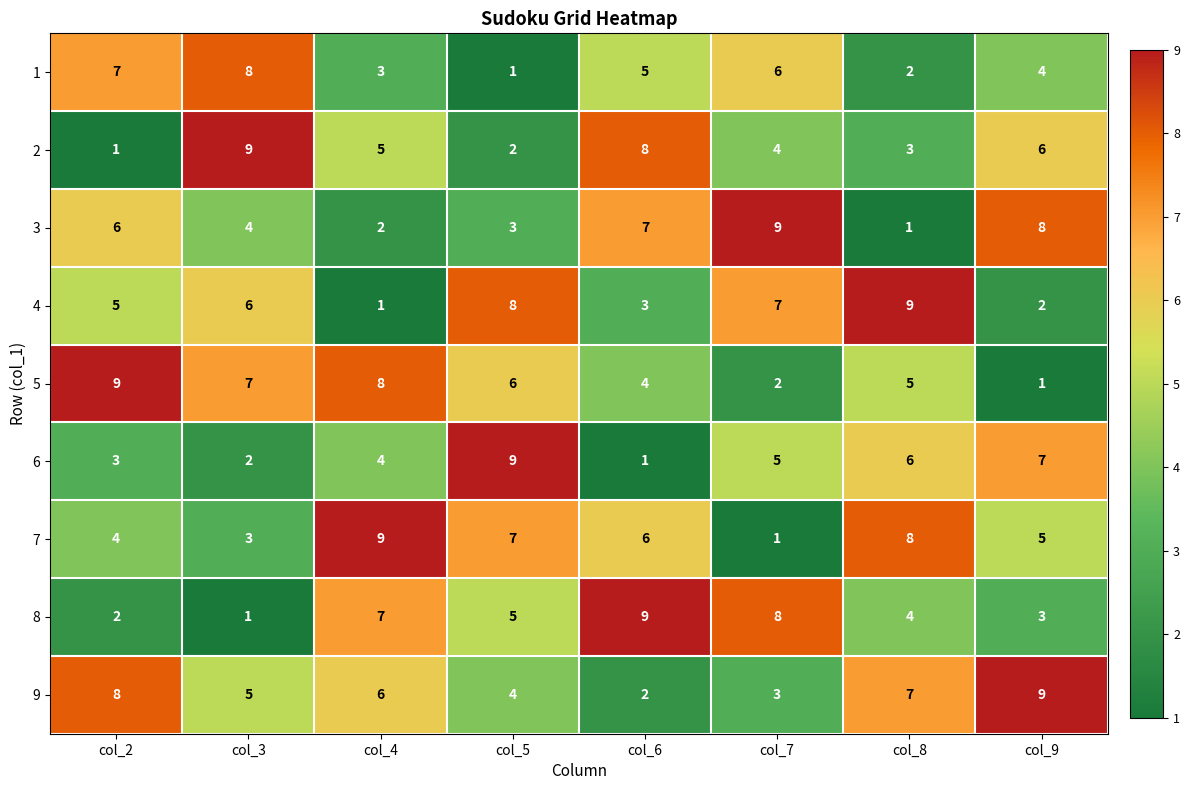

Rank the categories by 3 value from lowest to highest.

col_8, col_4, col_5, col_3, col_2, col_6, col_9, col_7